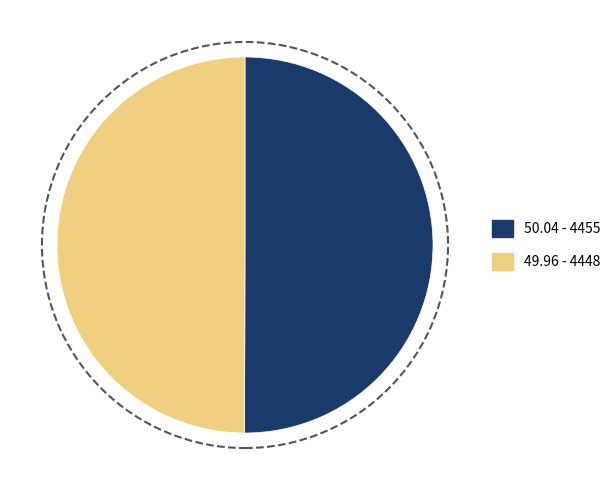

How many segments does this pie chart have?

2